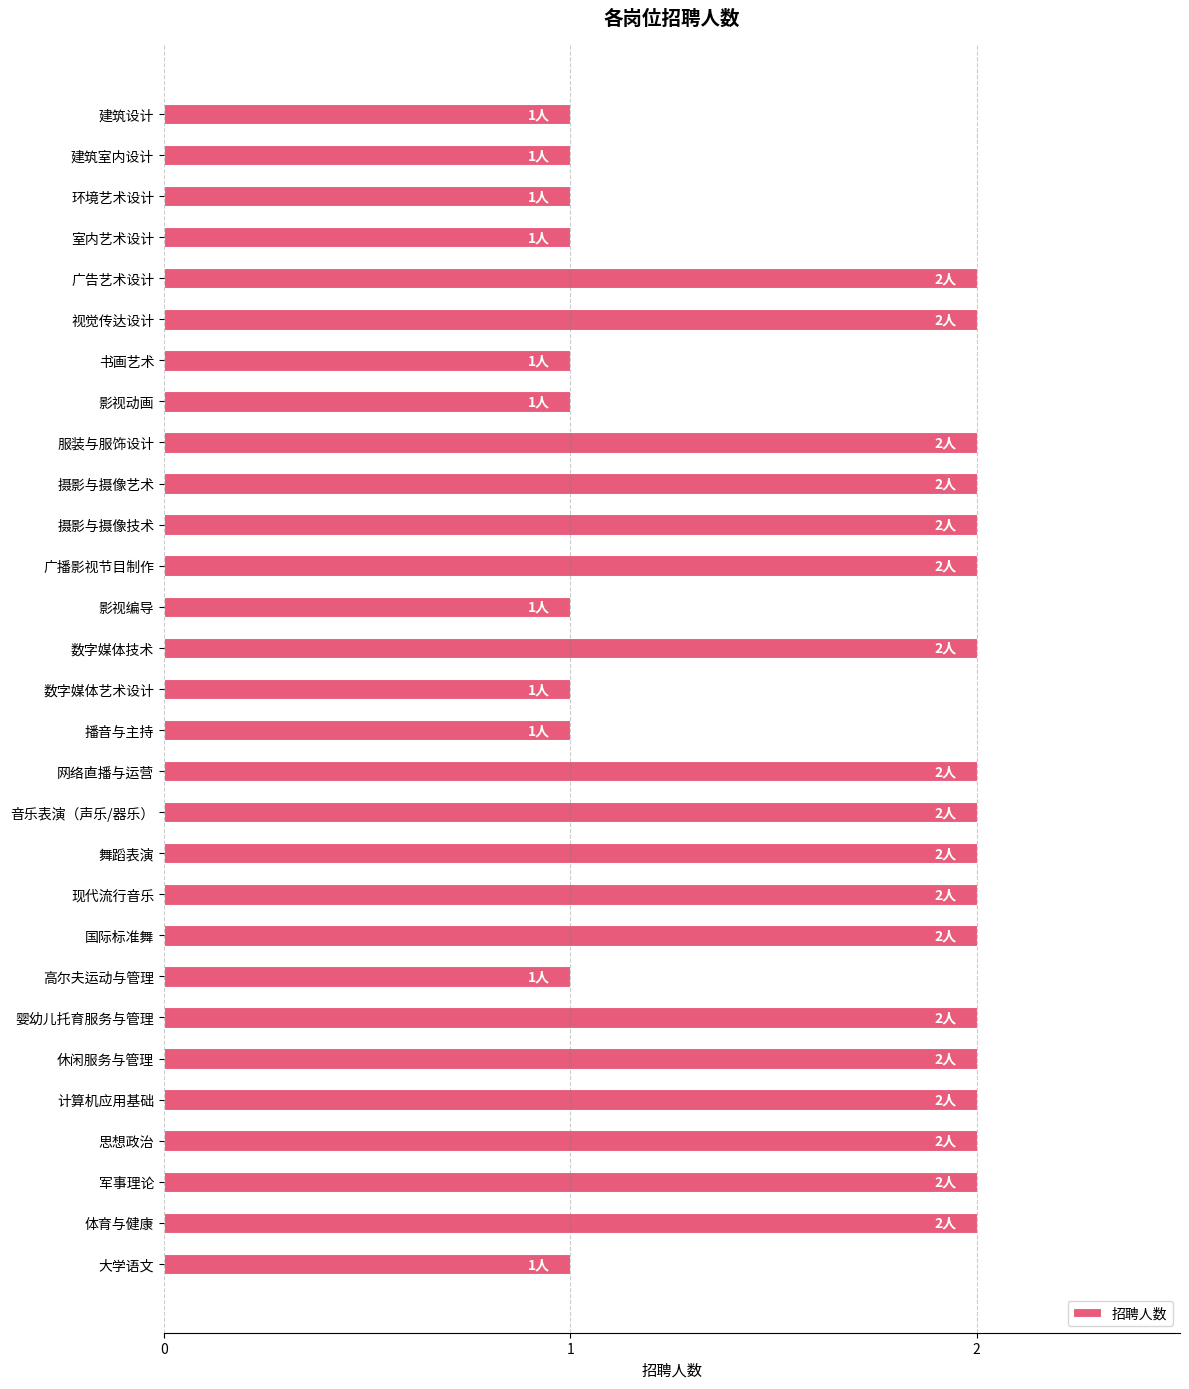

True or false: the data shows 1 at 网络直播与运营.

False